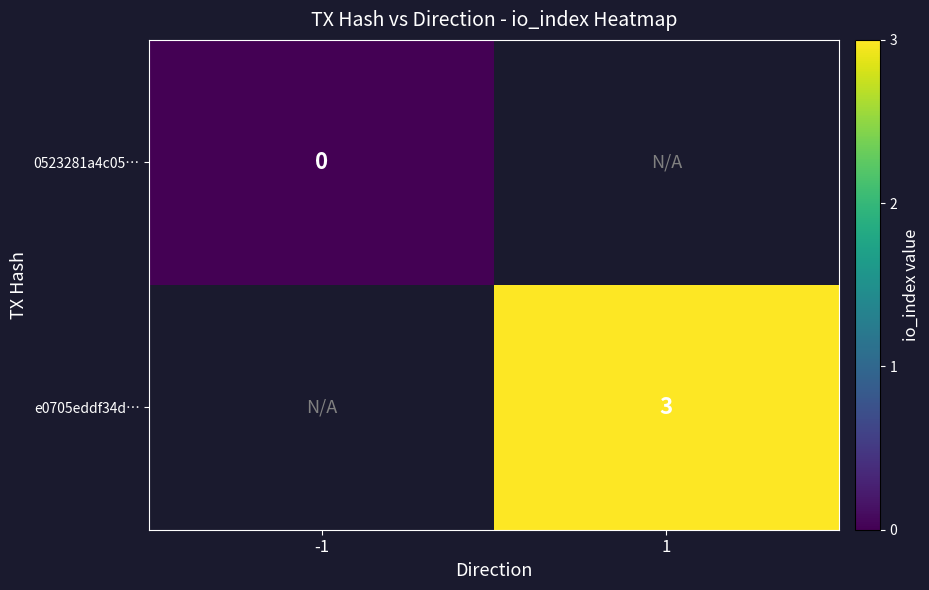

How many data points does each series have?

2